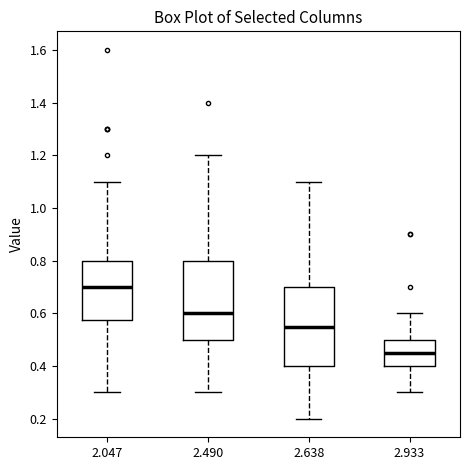

Where is the lower edge of the box at x = 2.933 on the y-axis? The values are not printed on the chart, so give them approximately, as read against the axis.

0.40